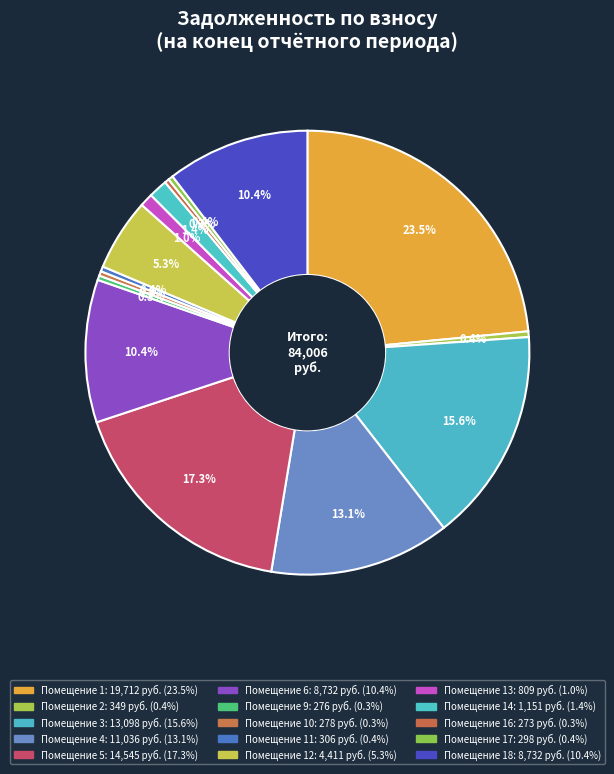

How many slices are in this pie chart?

15